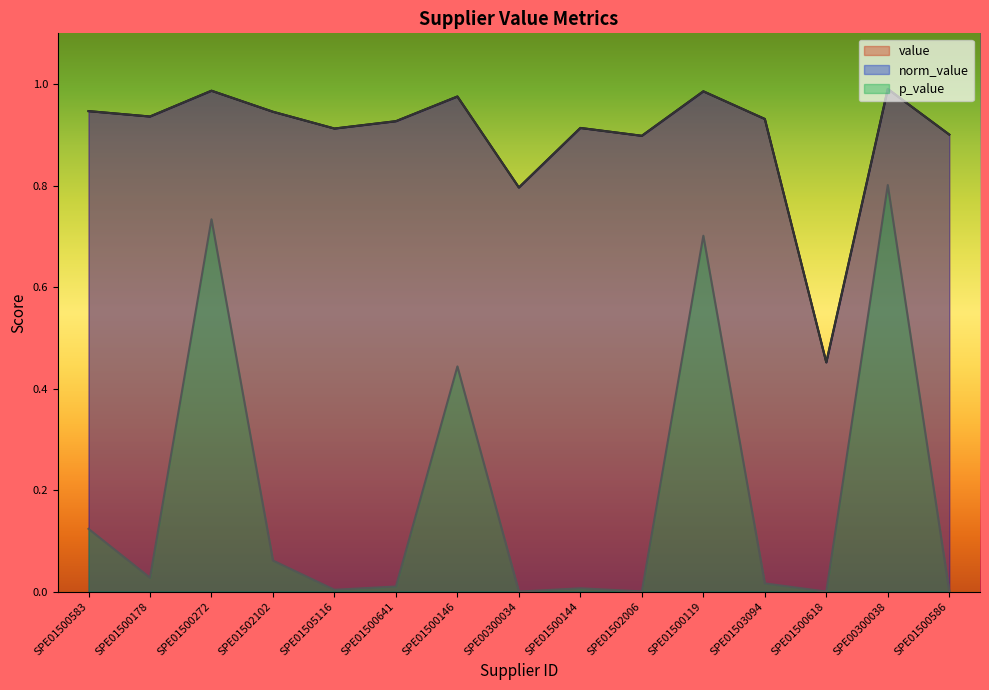

At which label does norm_value reach its peak?

SPE00300038